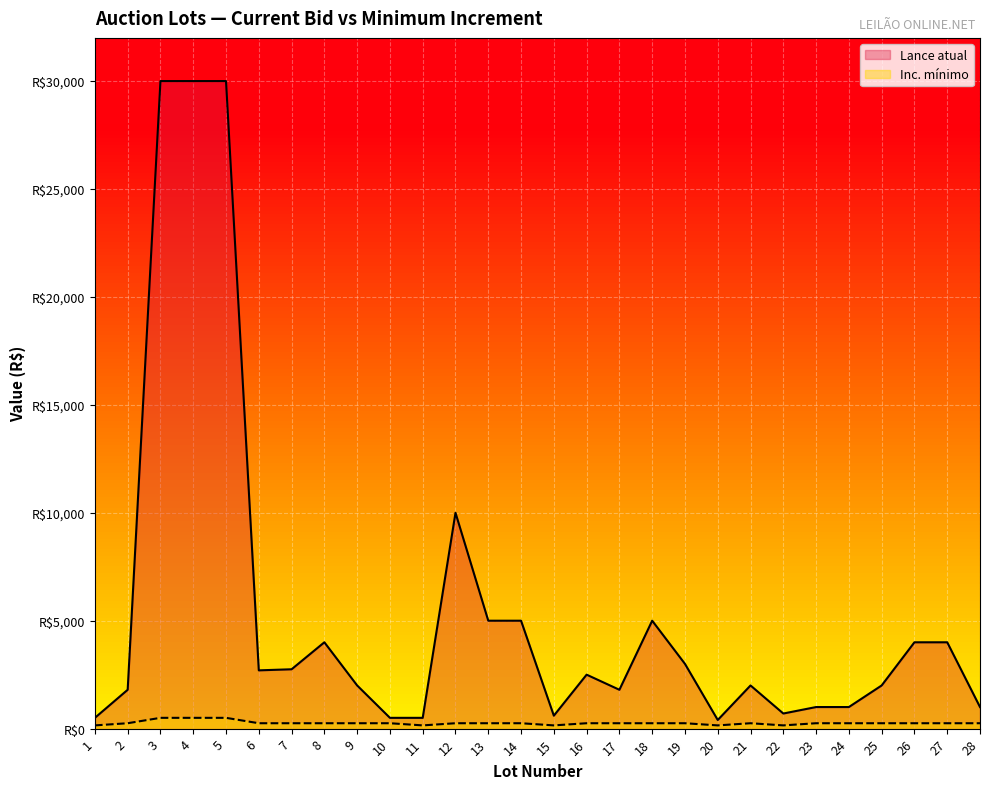

True or false: Inc. mínimo and Lance atual cross at least once.

False